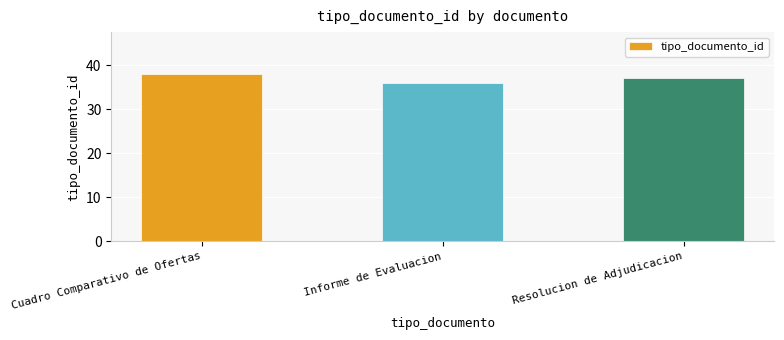

What is the difference between the values at Informe de Evaluacion and Cuadro Comparativo de Ofertas?

2